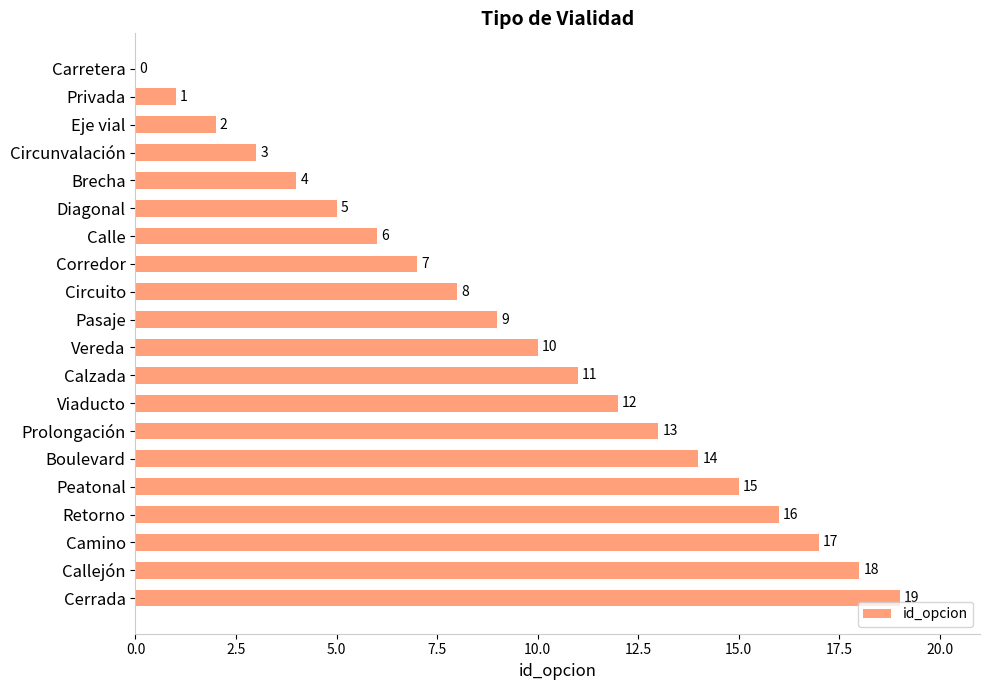

At which label is the value closest to 9?

Pasaje